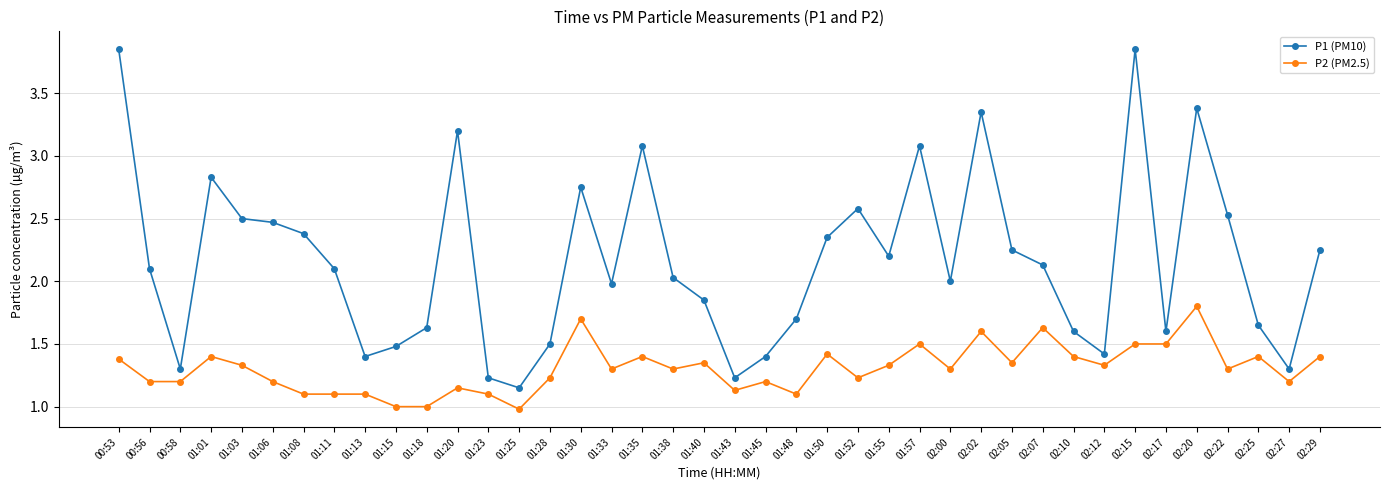

What is the sum of the P1 (PM10) values at 01:18 and 01:57?

4.7